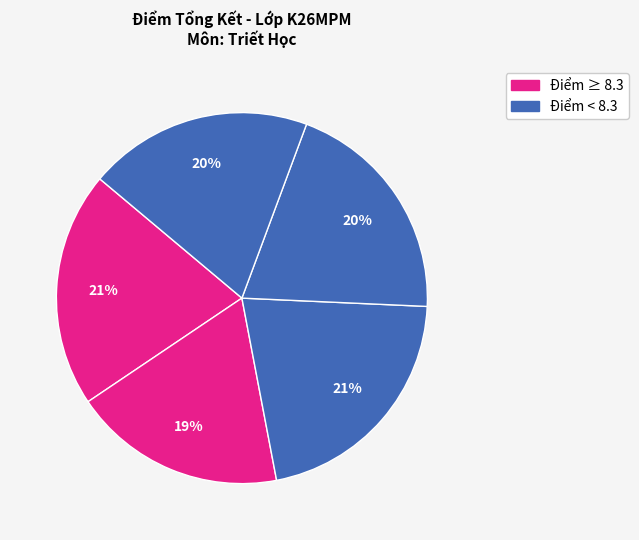

Count the number of slices in the pie.

5